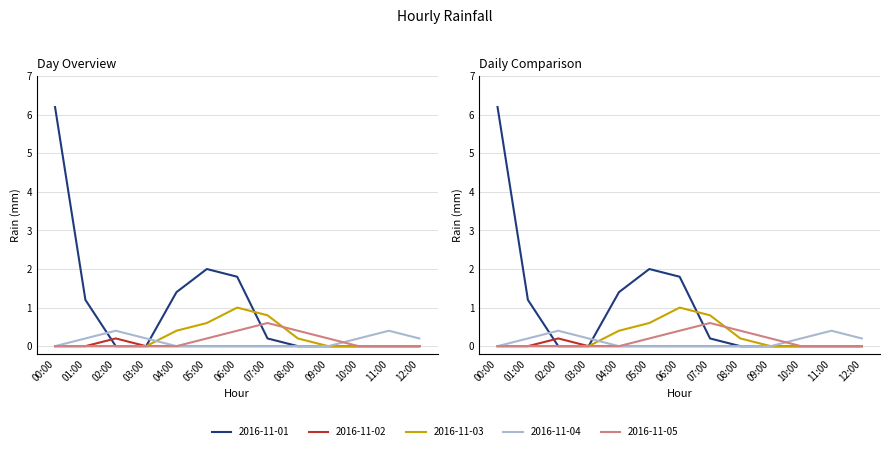

At 02:00, list the series in order from smallest to largest.

2016-11-01, 2016-11-03, 2016-11-05, 2016-11-02, 2016-11-04